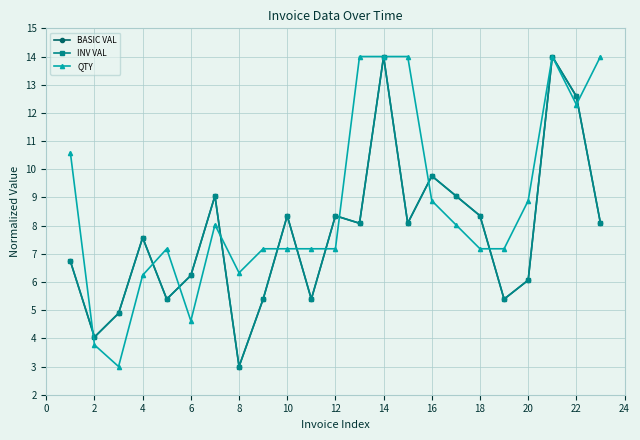

How many interior local peaks does the BASIC VAL series have?

7